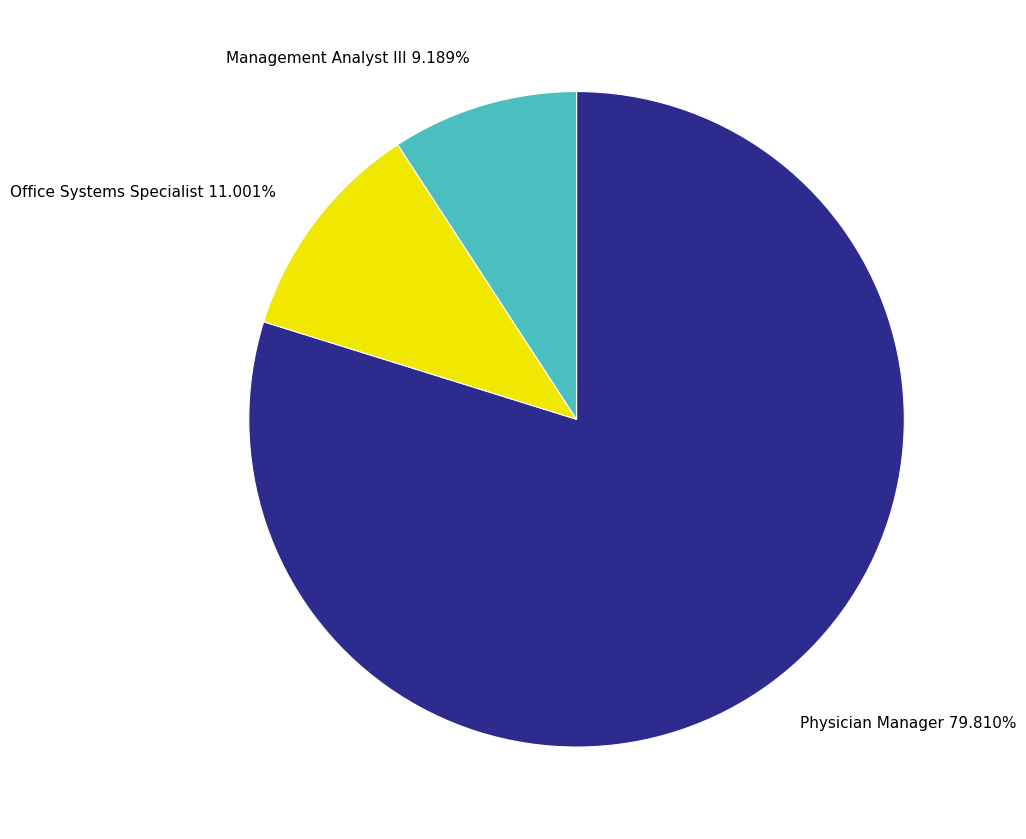

To the nearest percent, what is the combined percentage of Physician Manager and Office Systems Specialist?

91%